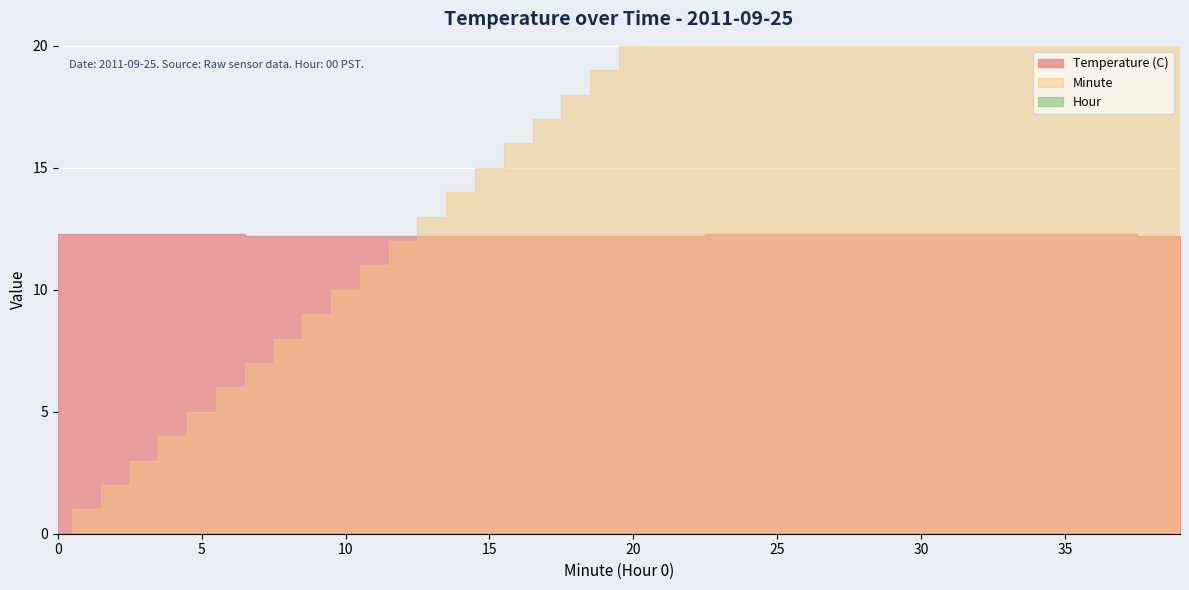

Is it true that Temperature (C) equals 5.9 at 16?

False